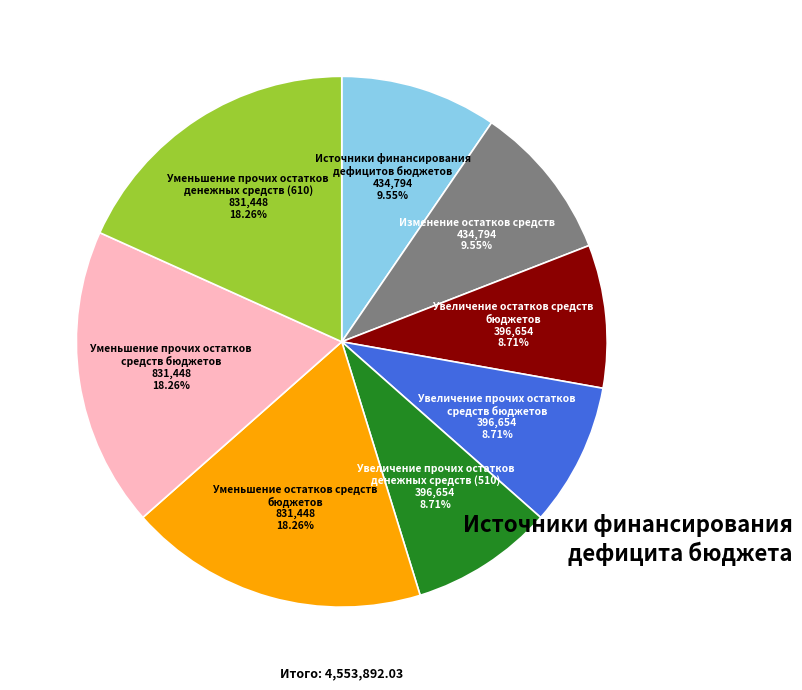

Is it true that Источники финансирования дефицитов бюджетов is 1% of the pie?

False